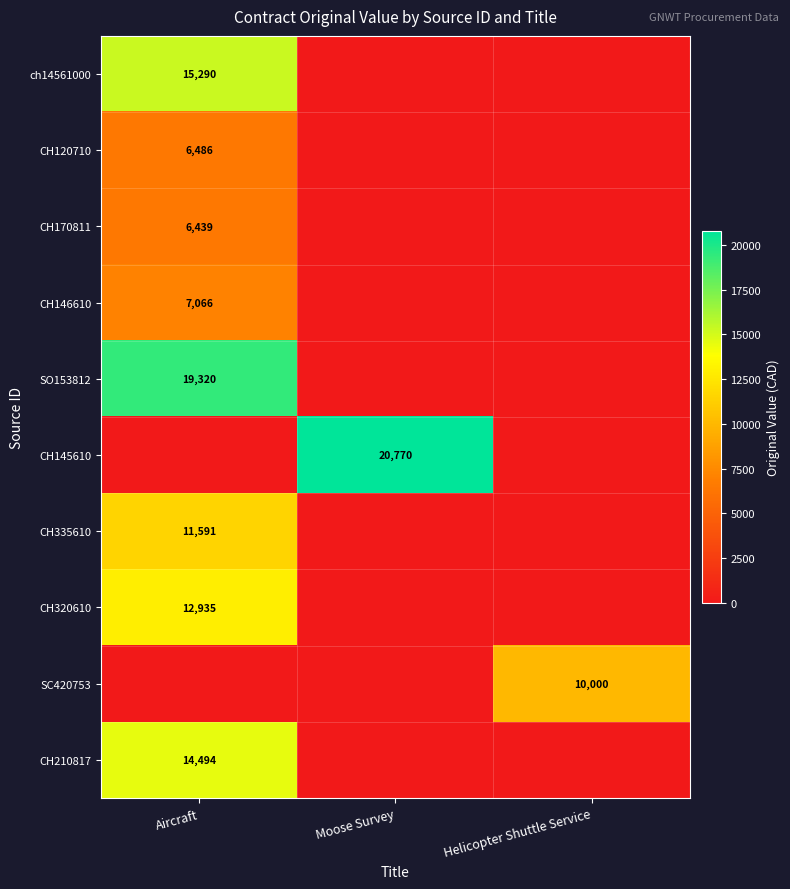

Which category has the lowest value across all series?

Moose Survey